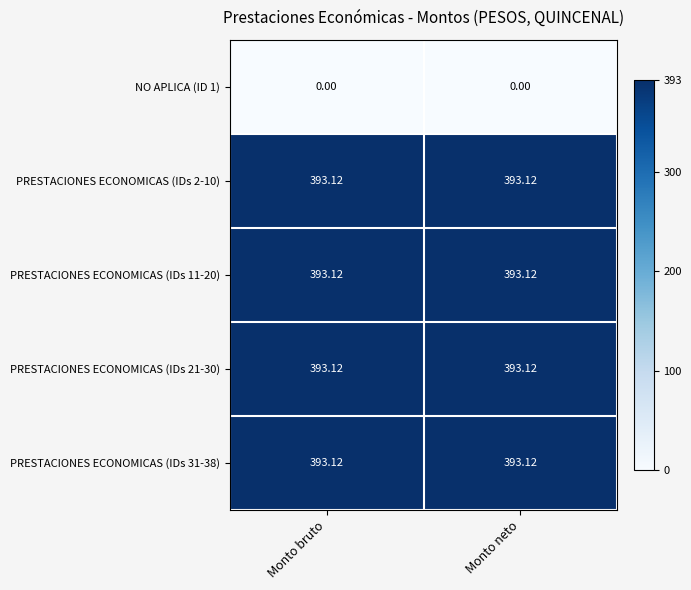

Count the number of categories in the chart.

2